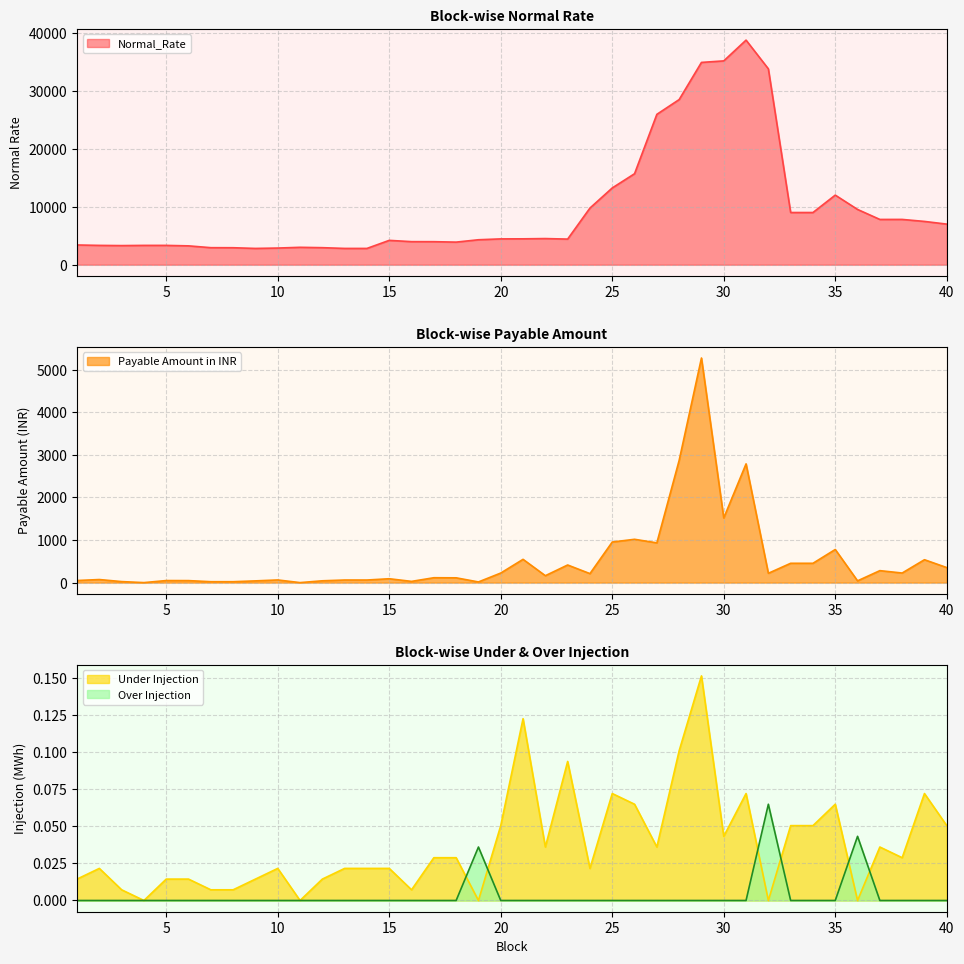

What are all the series names shown in the legend?

Normal_Rate, Payable Amount in INR, Under Injection, Over Injection